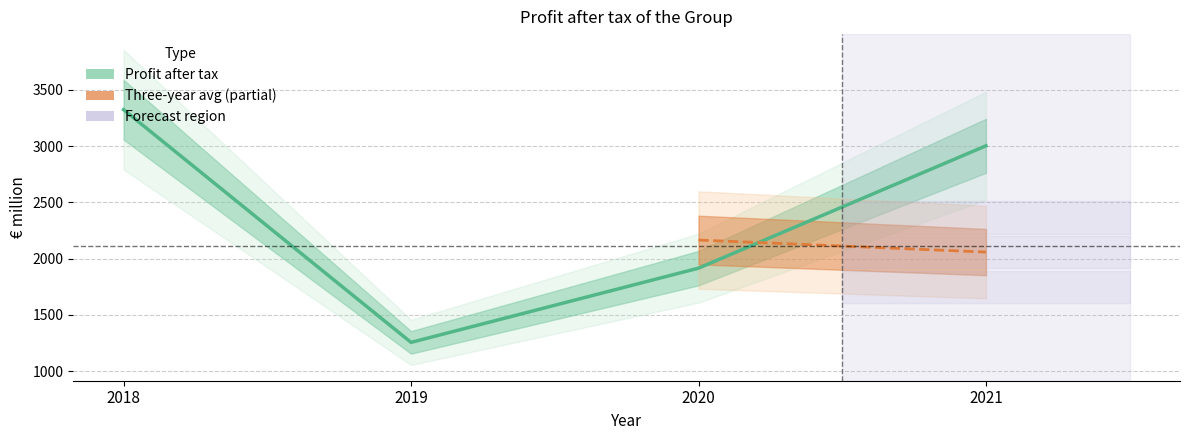

At which category does the data reach its first local valley?

2019